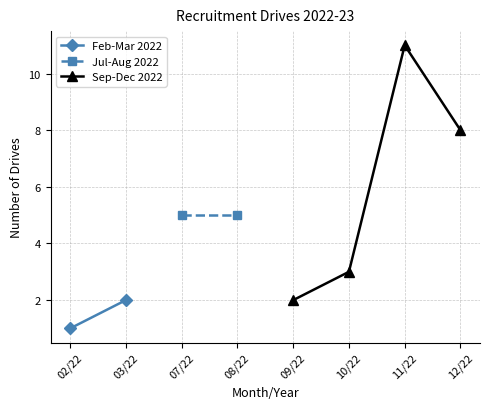

Is the value of Feb-Mar 2022 at 09/22 greater than the value of Jul-Aug 2022 at 10/22?

No